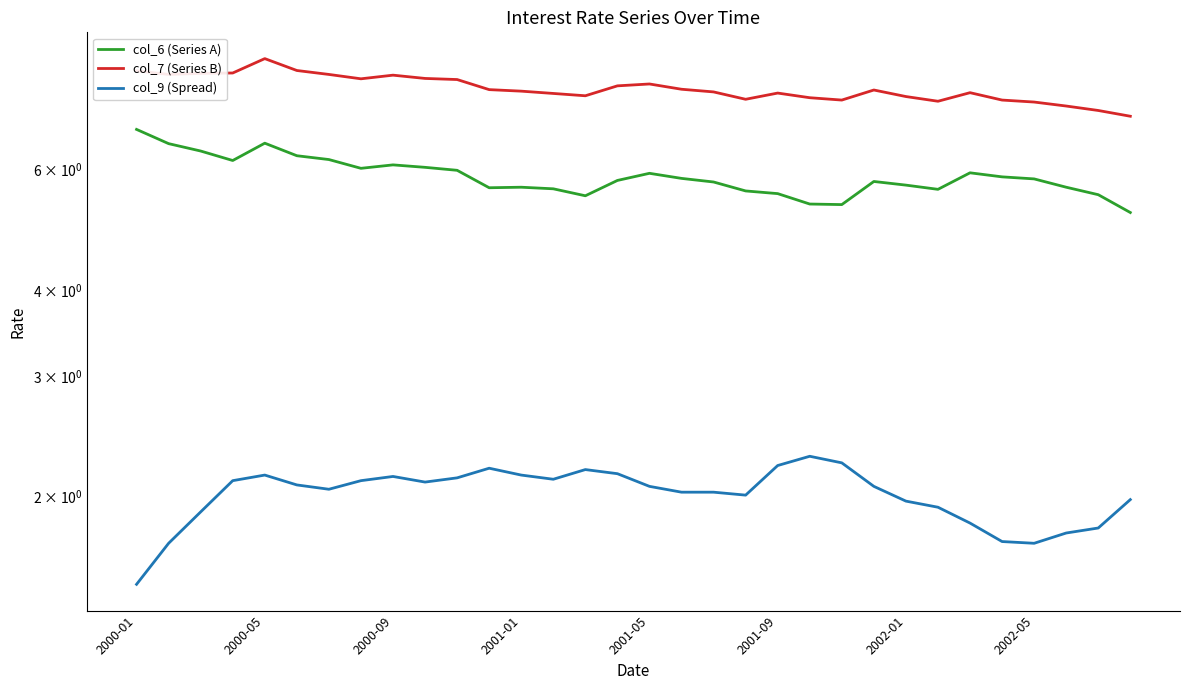

True or false: col_7 (Series B) has a value of 10.2 at 23.

False